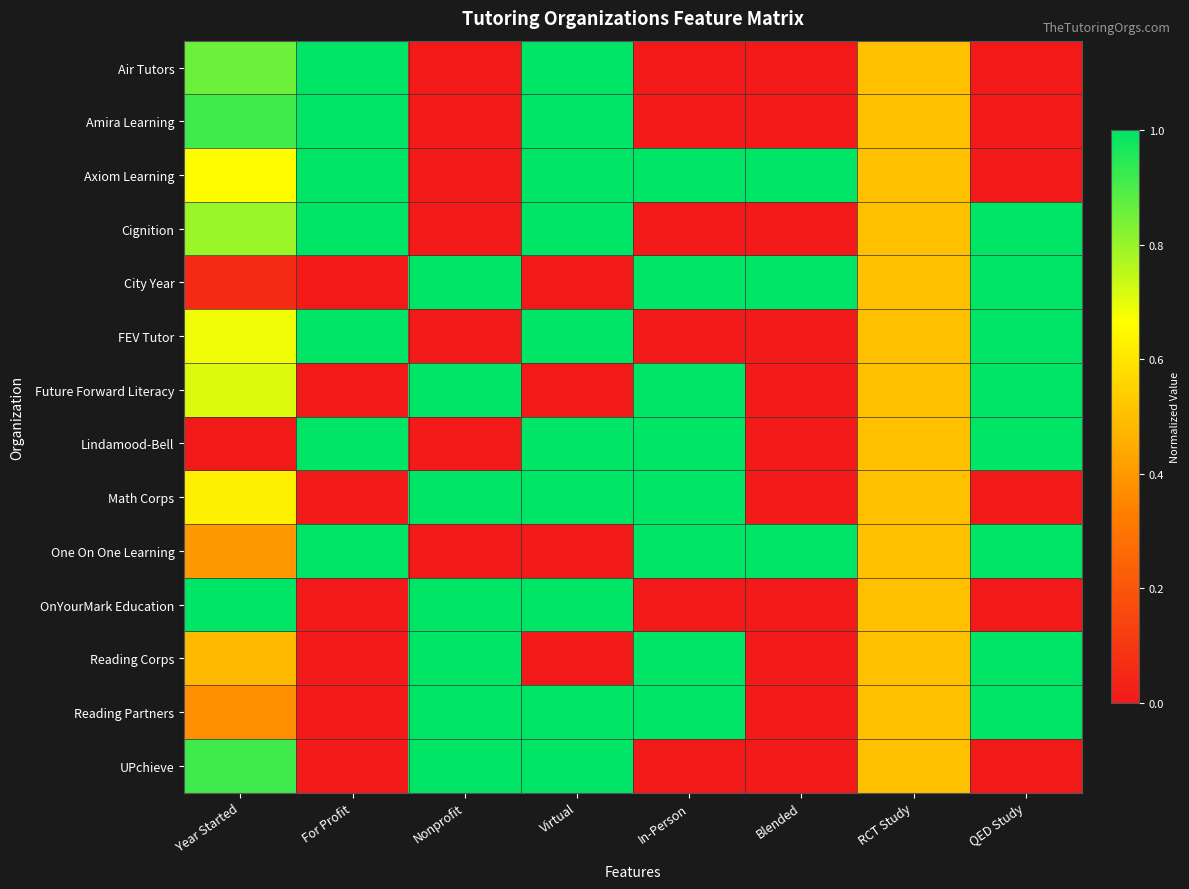

Reading left to right, extract all data points from this chart.

Air Tutors: Year Started=0.9	For Profit=1.0	Nonprofit=0.0	Virtual=1.0	In-Person=0.0	Blended=0.0	RCT Study=0.5	QED Study=0.0
Amira Learning: Year Started=0.9	For Profit=1.0	Nonprofit=0.0	Virtual=1.0	In-Person=0.0	Blended=0.0	RCT Study=0.5	QED Study=0.0
Axiom Learning: Year Started=0.7	For Profit=1.0	Nonprofit=0.0	Virtual=1.0	In-Person=1.0	Blended=1.0	RCT Study=0.5	QED Study=0.0
Cignition: Year Started=0.8	For Profit=1.0	Nonprofit=0.0	Virtual=1.0	In-Person=0.0	Blended=0.0	RCT Study=0.5	QED Study=1.0
City Year: Year Started=0.1	For Profit=0.0	Nonprofit=1.0	Virtual=0.0	In-Person=1.0	Blended=1.0	RCT Study=0.5	QED Study=1.0
FEV Tutor: Year Started=0.7	For Profit=1.0	Nonprofit=0.0	Virtual=1.0	In-Person=0.0	Blended=0.0	RCT Study=0.5	QED Study=1.0
Future Forward Literacy: Year Started=0.7	For Profit=0.0	Nonprofit=1.0	Virtual=0.0	In-Person=1.0	Blended=0.0	RCT Study=0.5	QED Study=1.0
Lindamood-Bell: Year Started=0.0	For Profit=1.0	Nonprofit=0.0	Virtual=1.0	In-Person=1.0	Blended=0.0	RCT Study=0.5	QED Study=1.0
Math Corps: Year Started=0.6	For Profit=0.0	Nonprofit=1.0	Virtual=1.0	In-Person=1.0	Blended=0.0	RCT Study=0.5	QED Study=0.0
One On One Learning: Year Started=0.4	For Profit=1.0	Nonprofit=0.0	Virtual=0.0	In-Person=1.0	Blended=1.0	RCT Study=0.5	QED Study=1.0
OnYourMark Education: Year Started=1.0	For Profit=0.0	Nonprofit=1.0	Virtual=1.0	In-Person=0.0	Blended=0.0	RCT Study=0.5	QED Study=0.0
Reading Corps: Year Started=0.5	For Profit=0.0	Nonprofit=1.0	Virtual=0.0	In-Person=1.0	Blended=0.0	RCT Study=0.5	QED Study=1.0
Reading Partners: Year Started=0.4	For Profit=0.0	Nonprofit=1.0	Virtual=1.0	In-Person=1.0	Blended=0.0	RCT Study=0.5	QED Study=1.0
UPchieve: Year Started=0.9	For Profit=0.0	Nonprofit=1.0	Virtual=1.0	In-Person=0.0	Blended=0.0	RCT Study=0.5	QED Study=0.0